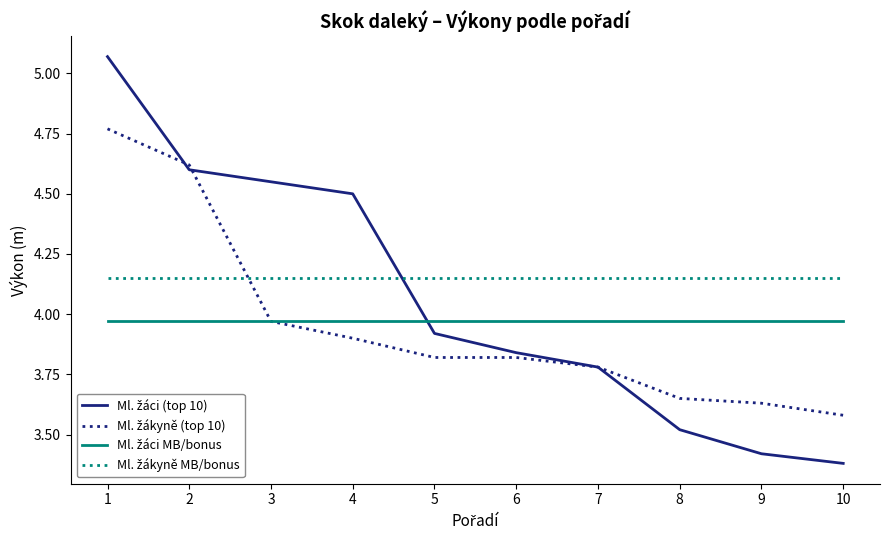

What is the value of the Ml. žáci (top 10) point at the 5th from the left?

3.9